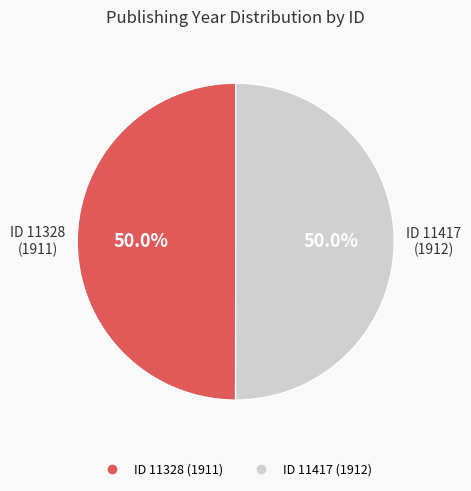

How many segments does this pie chart have?

2